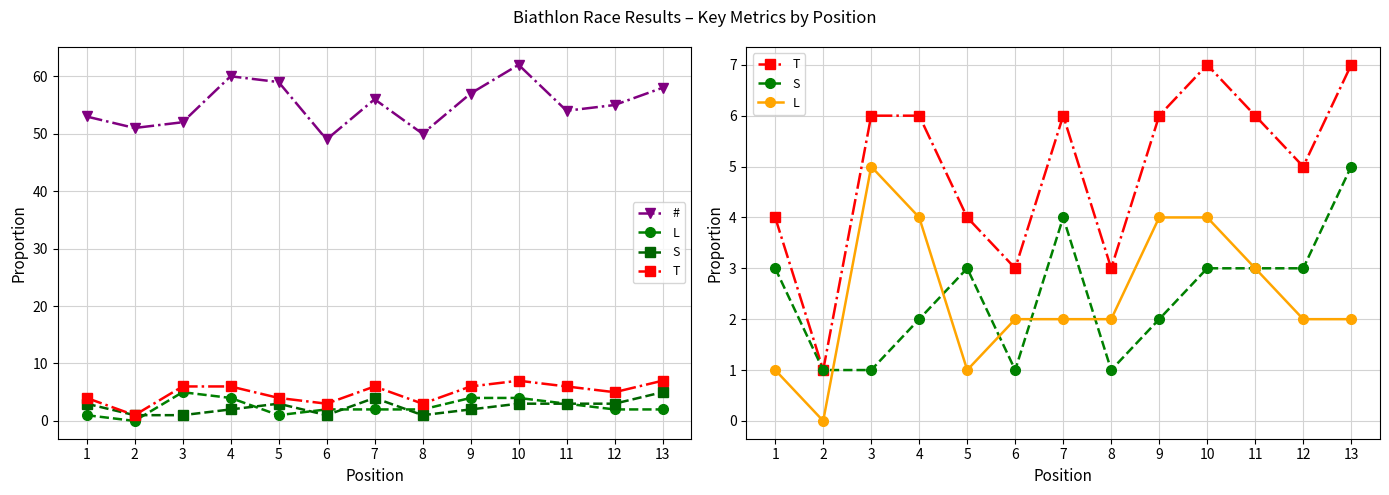

What is the approximate value of # at 4, to the nearest 5?

60